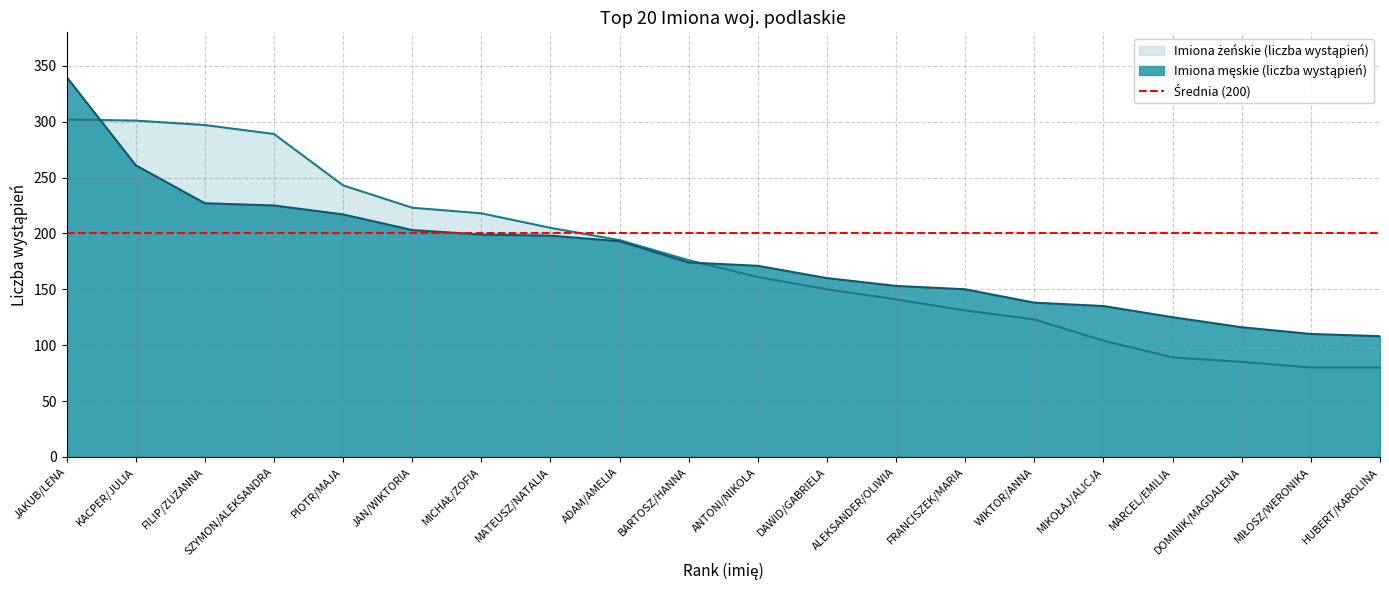

Rank the series at WIKTOR/ANNA from highest to lowest value.

Imiona męskie (liczba wystąpień), Imiona żeńskie (liczba wystąpień)